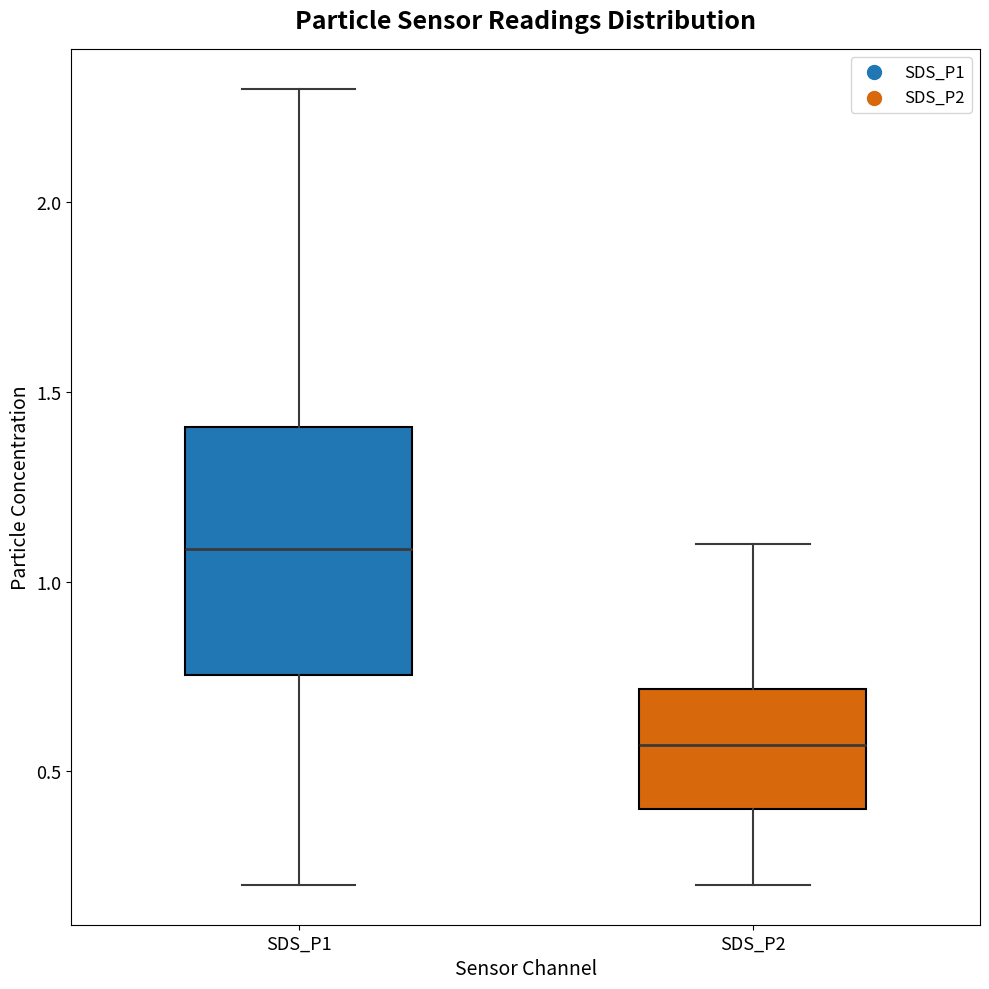

Where is the upper edge of the box for SDS_P2 on the y-axis? The values are not printed on the chart, so give them approximately, as read against the axis.

0.70